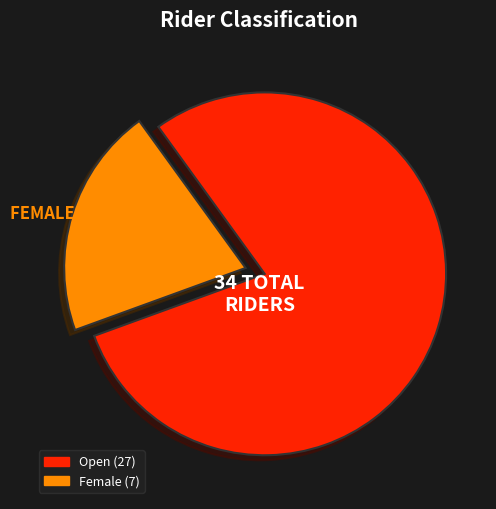

Is there a majority slice in this chart?

Yes